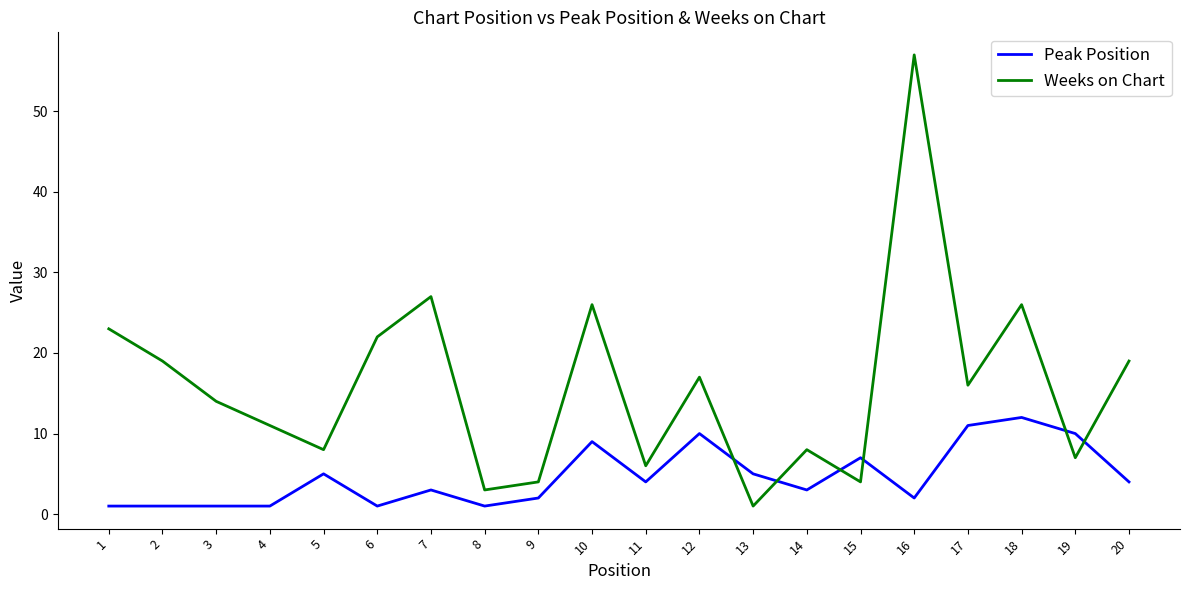

Reading left to right, what are all the values shown in this chart?

Peak Position: 1=1	2=1	3=1	4=1	5=5	6=1	7=3	8=1	9=2	10=9	11=4	12=10	13=5	14=3	15=7	16=2	17=11	18=12	19=10	20=4
Weeks on Chart: 1=23	2=19	3=14	4=11	5=8	6=22	7=27	8=3	9=4	10=26	11=6	12=17	13=1	14=8	15=4	16=57	17=16	18=26	19=7	20=19